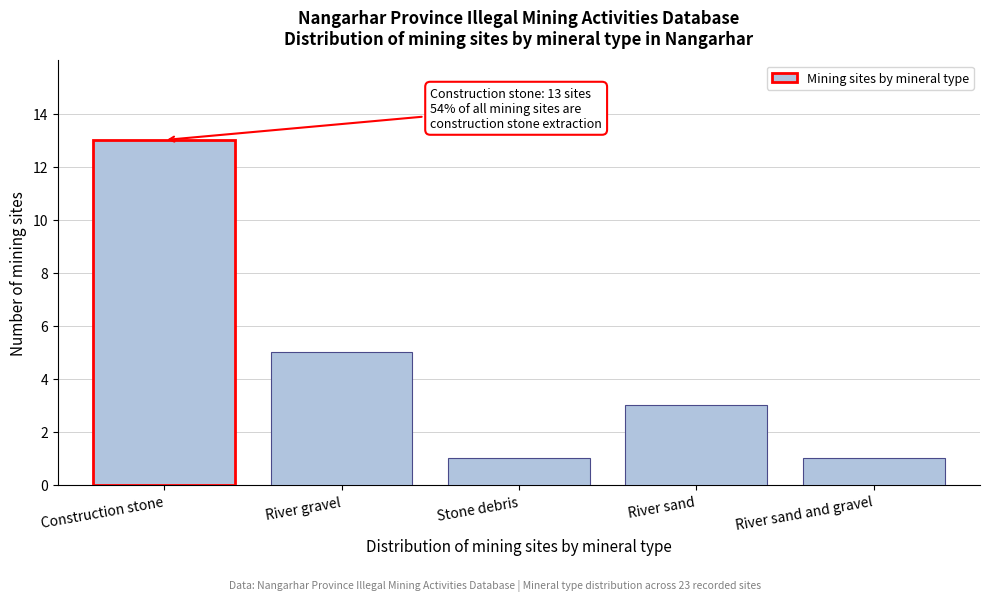

Reading right to left, extract all data points from this chart.

River sand and gravel=1	River sand=3	Stone debris=1	River gravel=5	Construction stone=13